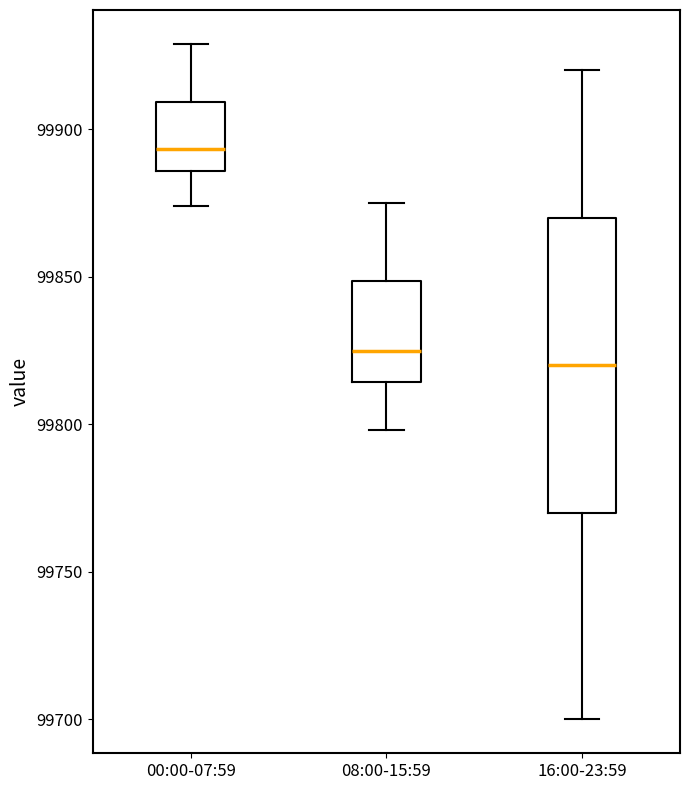

Which box's median line is the highest?

00:00-07:59